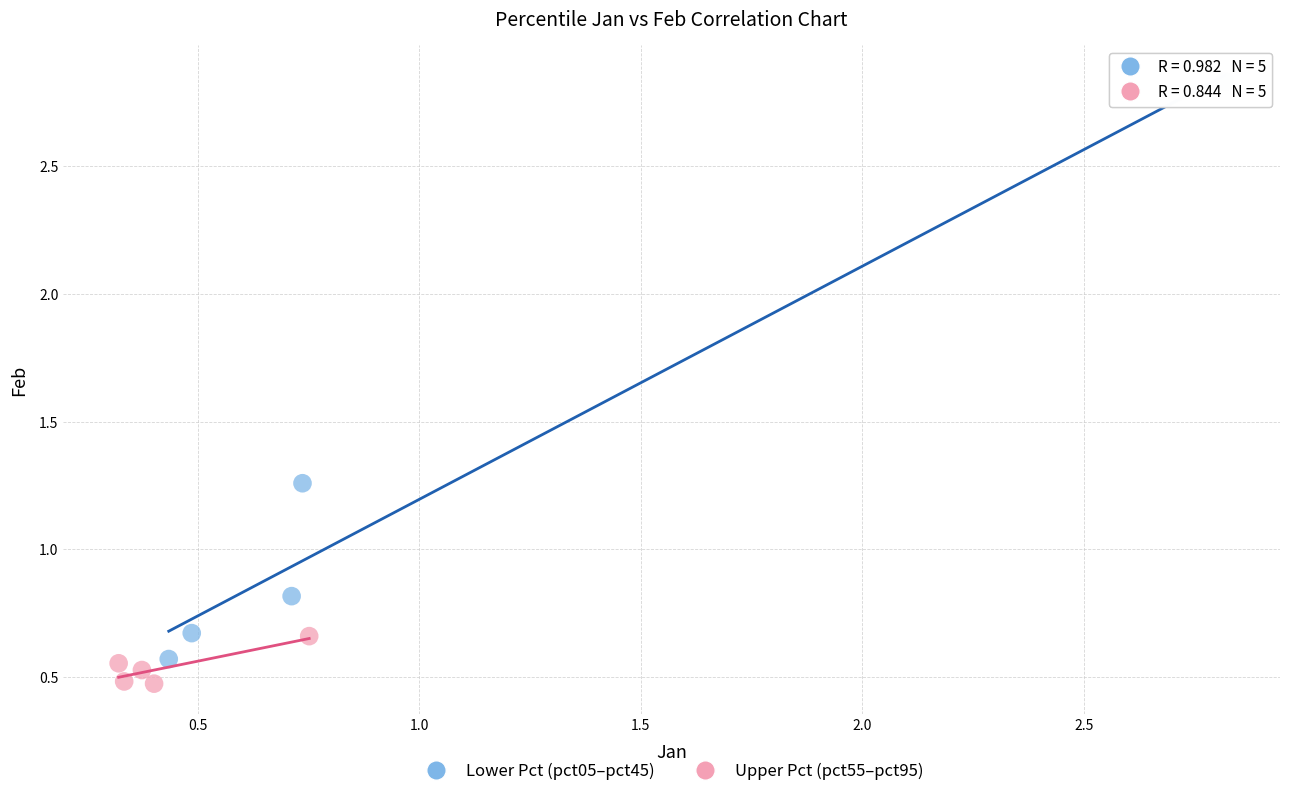

Which series contains the highest Y value?

Lower Pct (pct05–pct45)